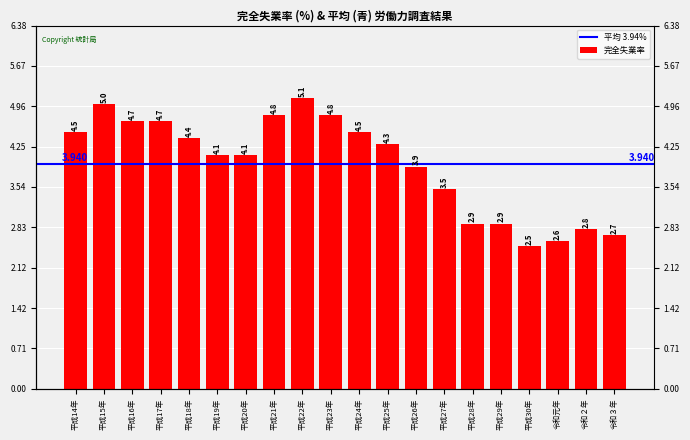

The chart shows a value of 4.7 at 平成16年. True or false?

True